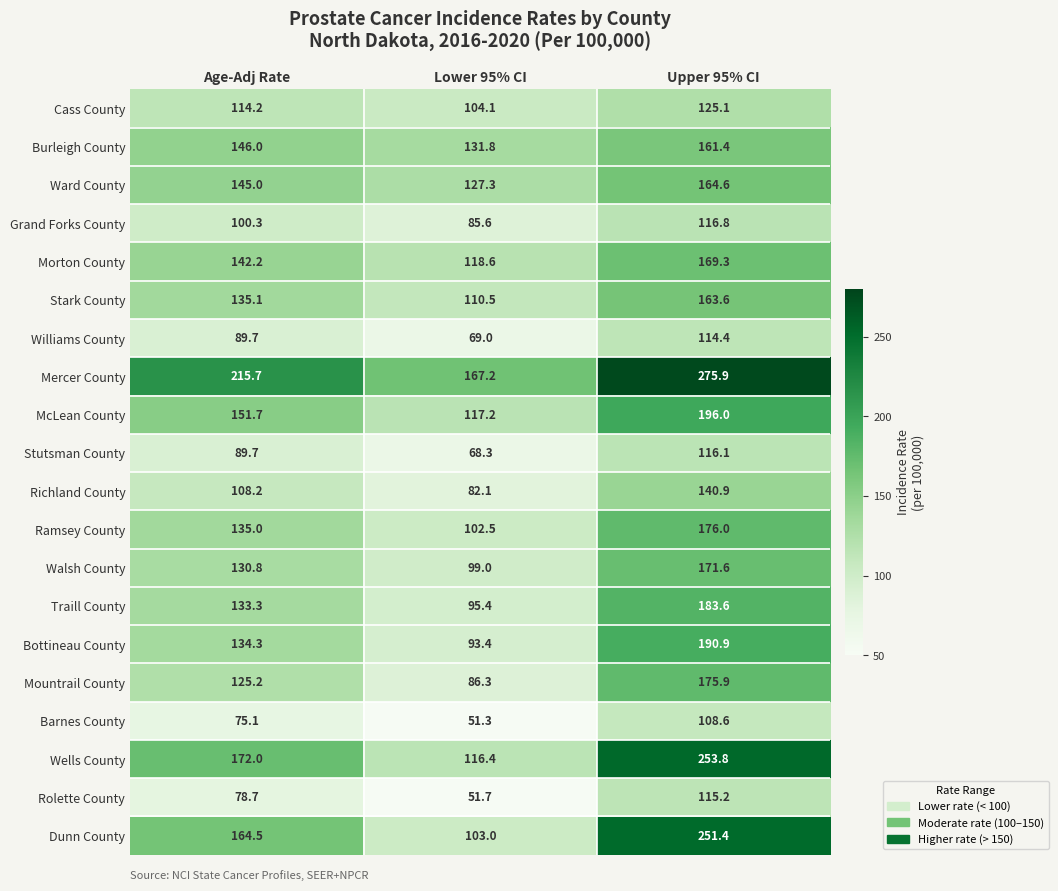

Between Age-Adj Rate and Upper 95% CI, which series saw the biggest shift?

Dunn County